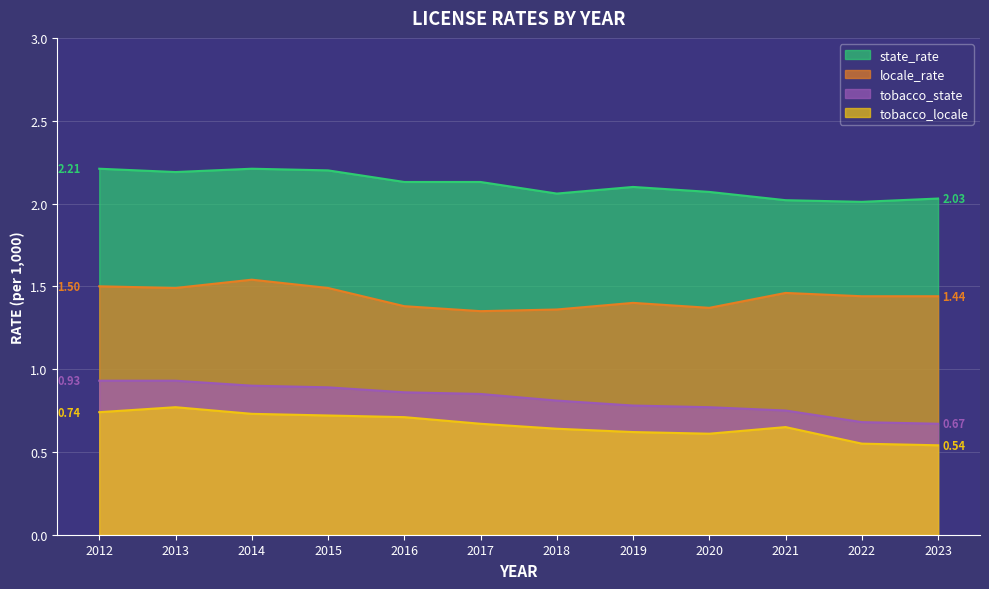

How many interior local peaks does the locale_rate series have?

3